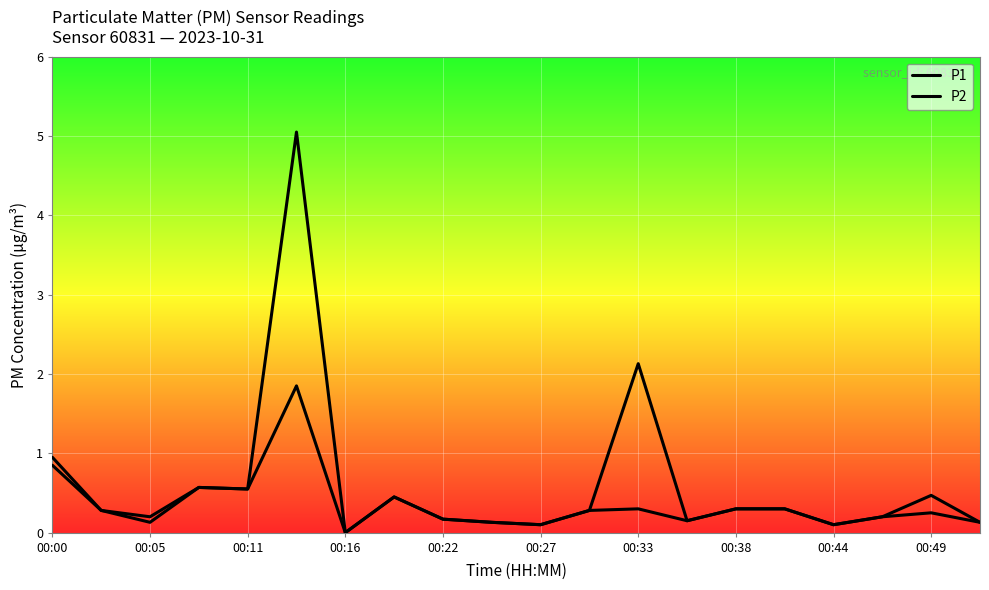

Is this an area chart (filled region under the line)?

No